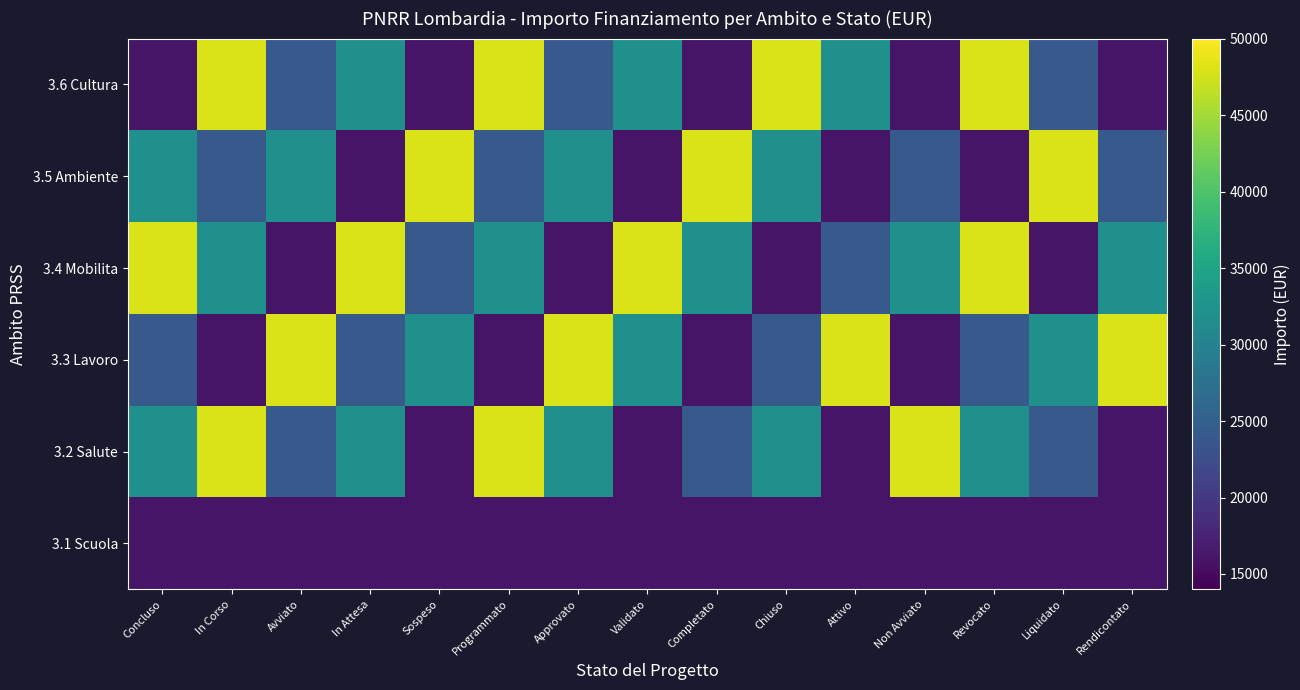

How many data points does each series have?

15